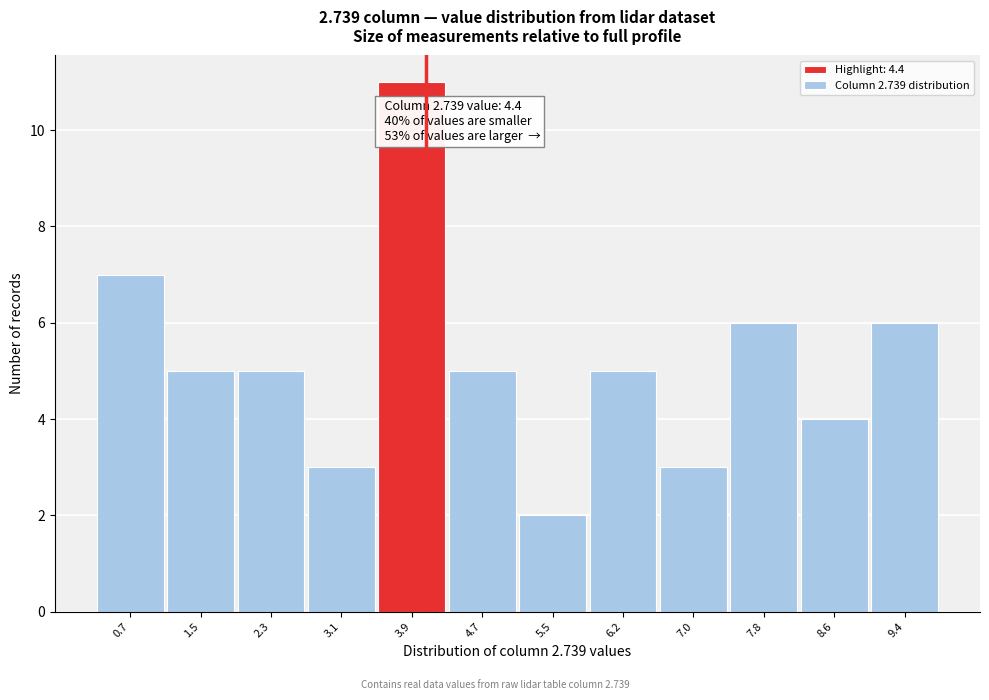

Reading left to right, extract all data points from this chart.

0.7=7	1.5=5	2.3=5	3.1=3	3.9=11	4.7=5	5.5=2	6.2=5	7.0=3	7.8=6	8.6=4	9.4=6